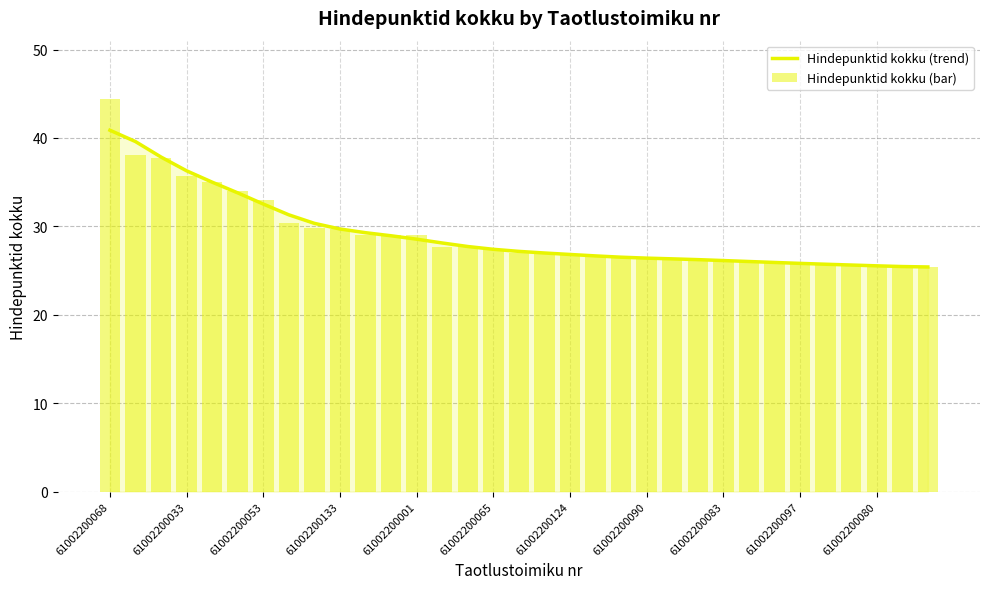

The Hindepunktid kokku (trend) series shows 26.8 at 61002200124. True or false?

True